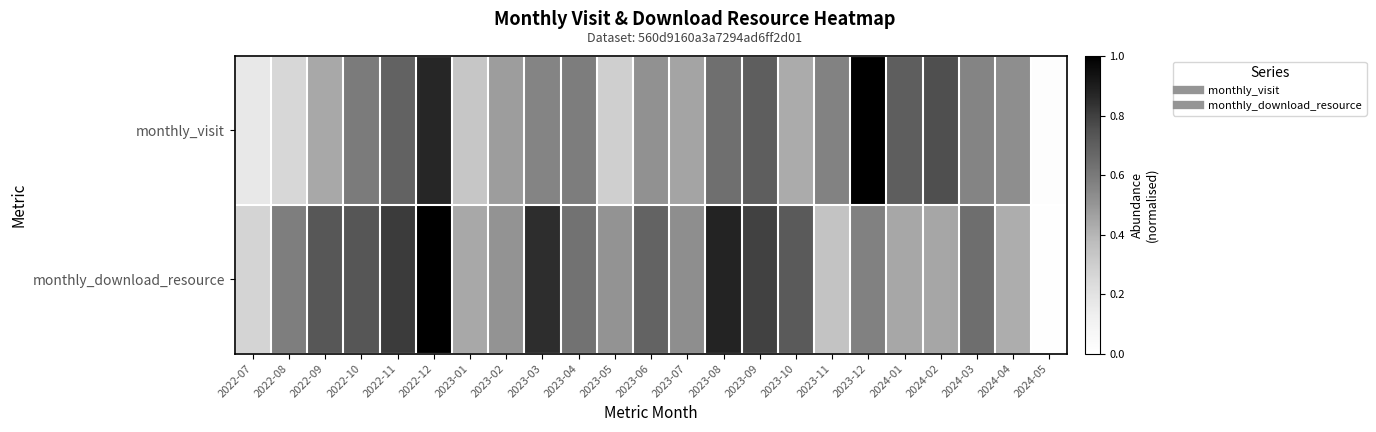

At 2023-01, list the series in order from smallest to largest.

monthly_visit, monthly_download_resource